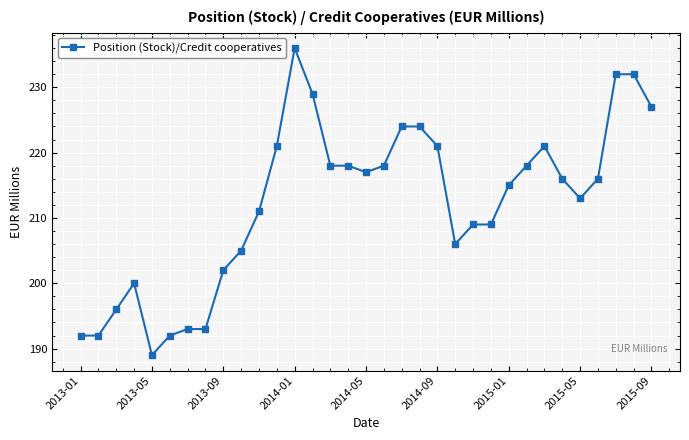

What is the sum of all values?

7005